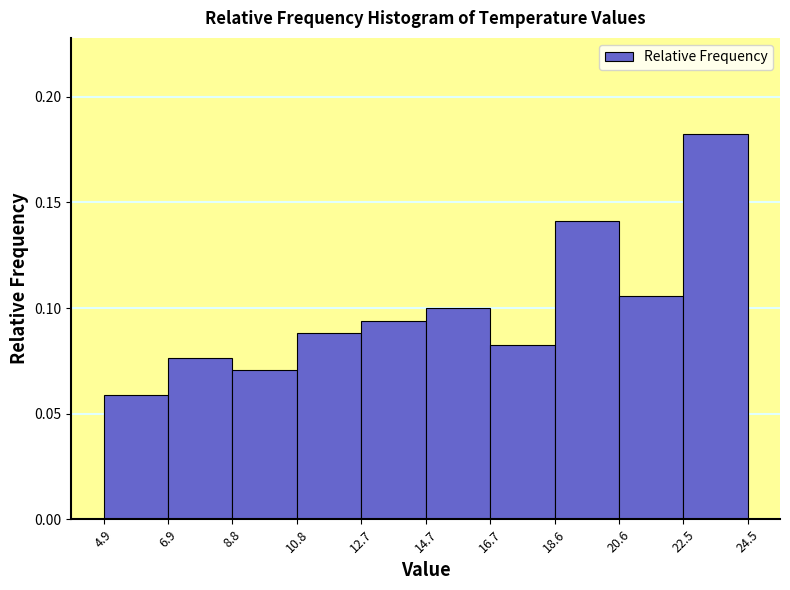

Over which range of the x-axis is the bar tallest?

22.5 to 24.5